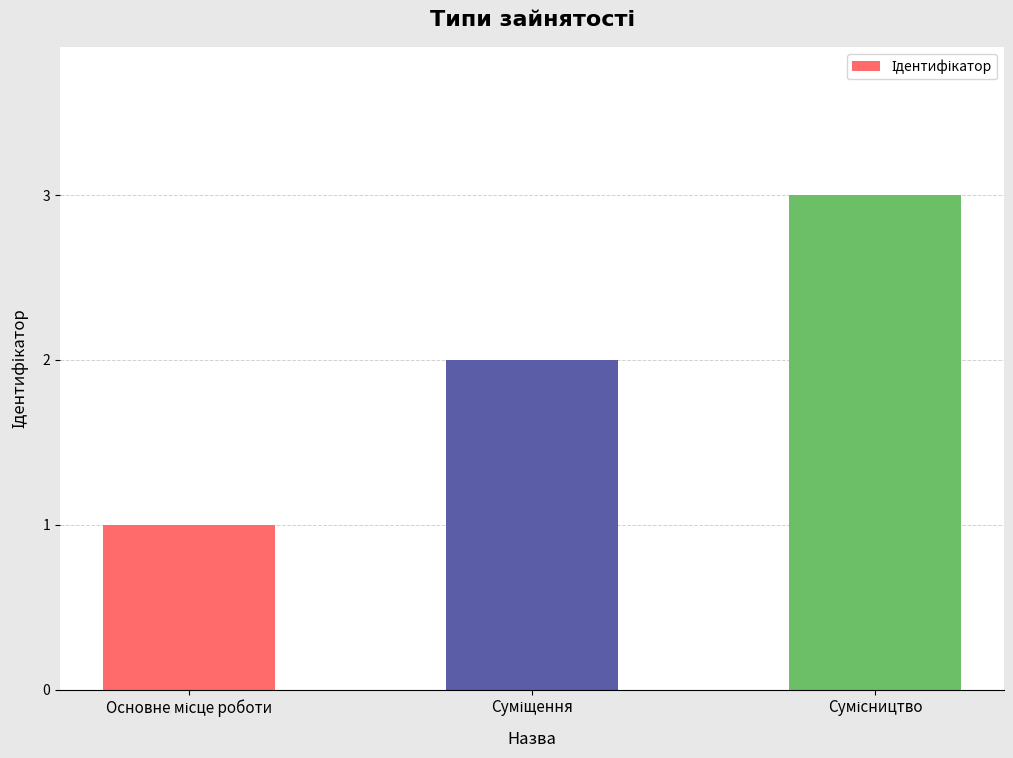

What is the greatest value displayed?

3